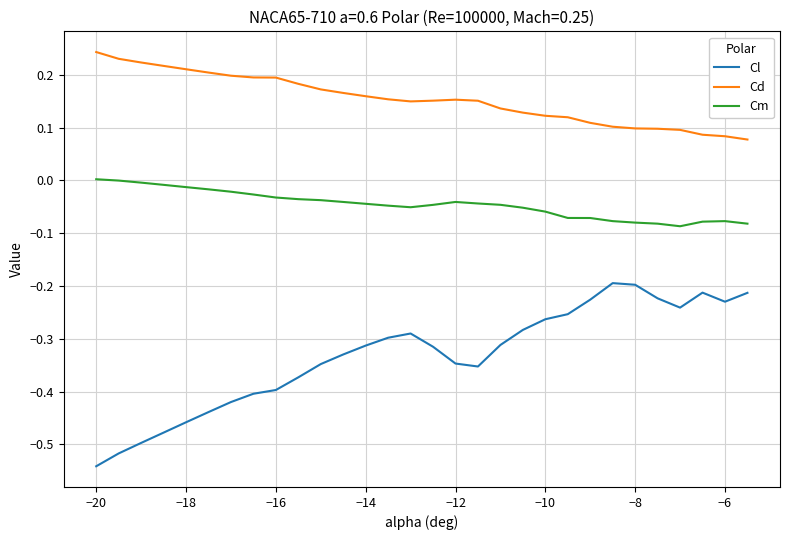

True or false: Cm and Cd intersect in this chart.

False